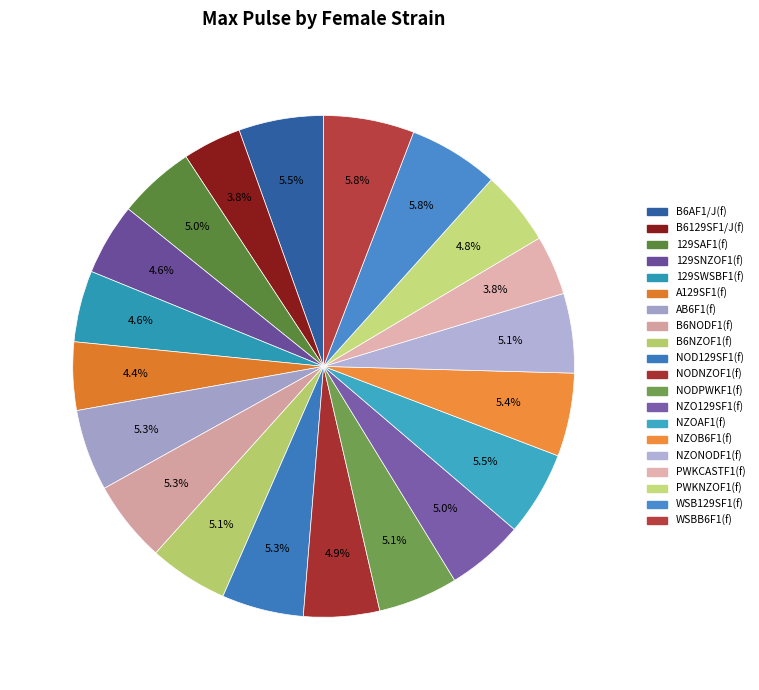

Does PWKNZOF1(f) represent more than half of the total?

No